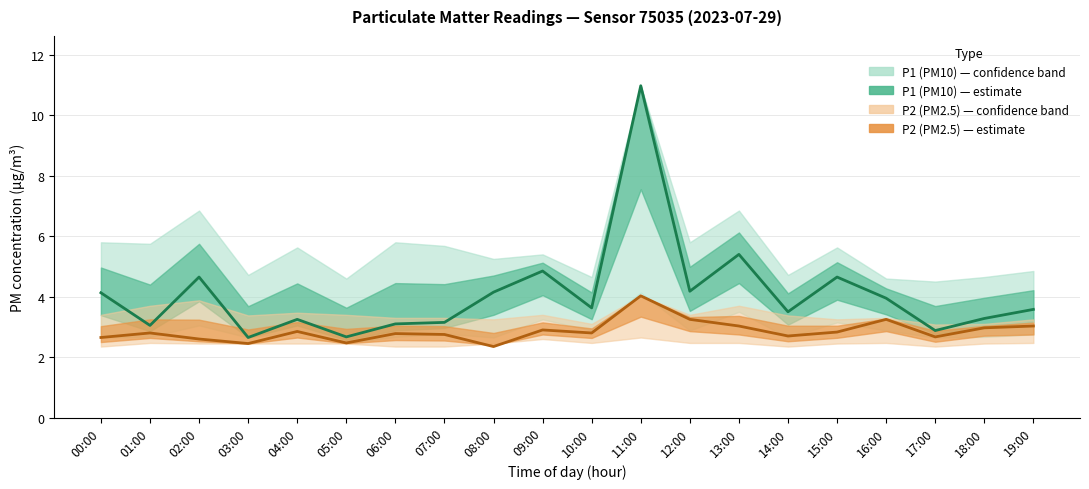

In P1 (PM10) — mean, how many points are higher than both neighbors (excluding endpoints)?

6